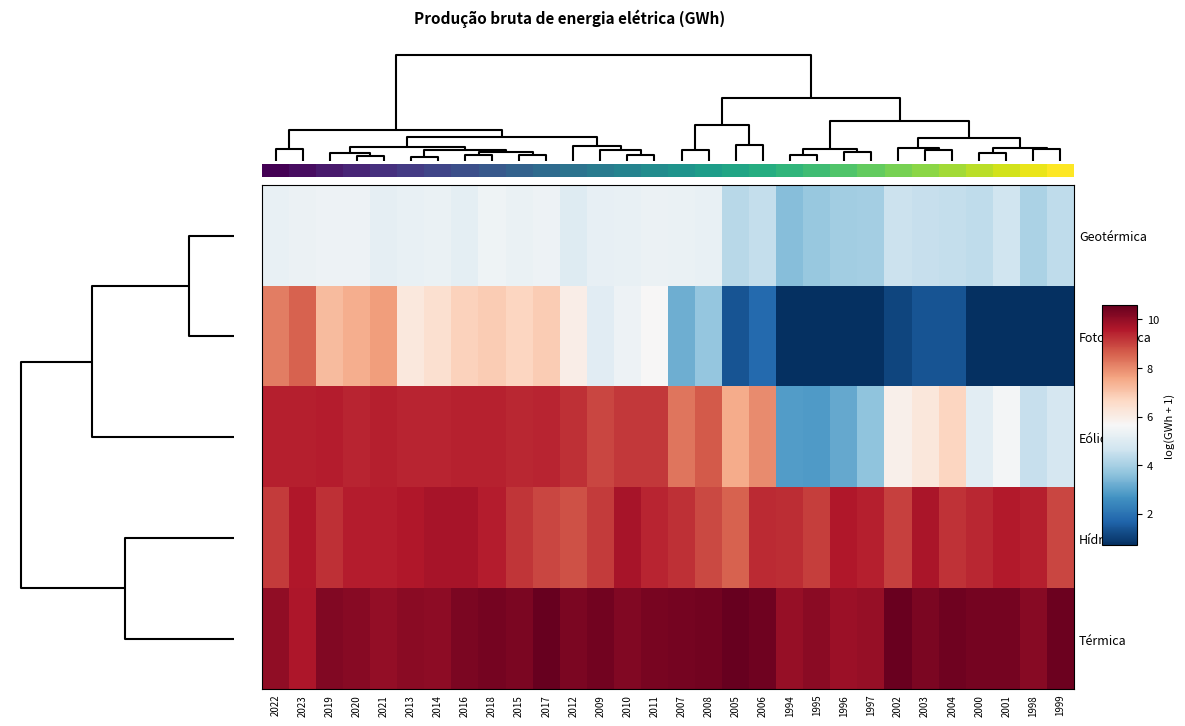

Which series has the largest total across all categories?

row_4